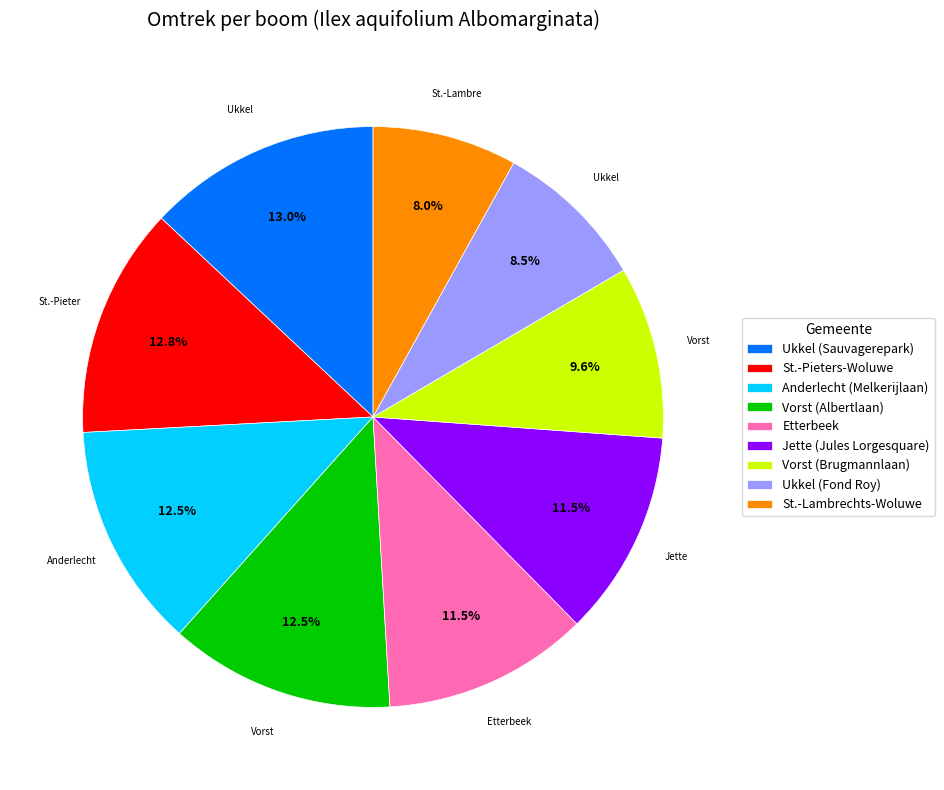

Between Vorst (Albertlaan) and Etterbeek, which is larger?

Vorst (Albertlaan)